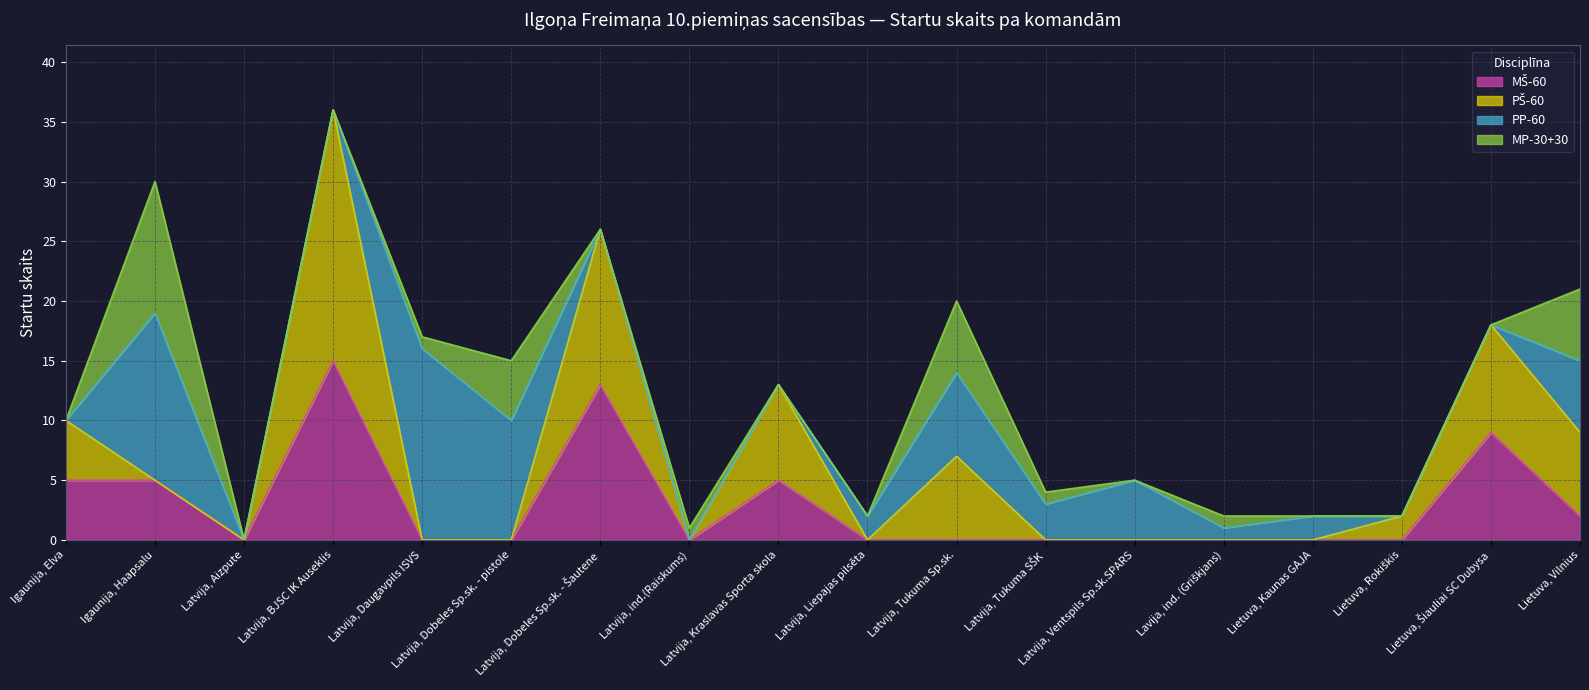

Between which two adjacent categories do PŠ-60 and MP-30+30 first intersect?

Igaunija, Elva and Igaunija, Haapsalu